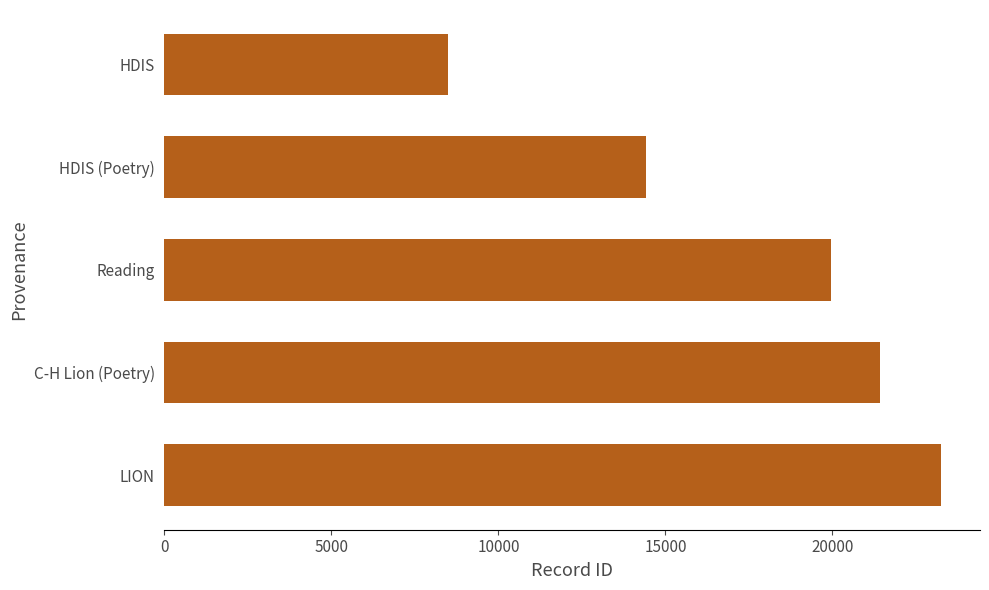

Is it true that the value at HDIS is 4085?

False